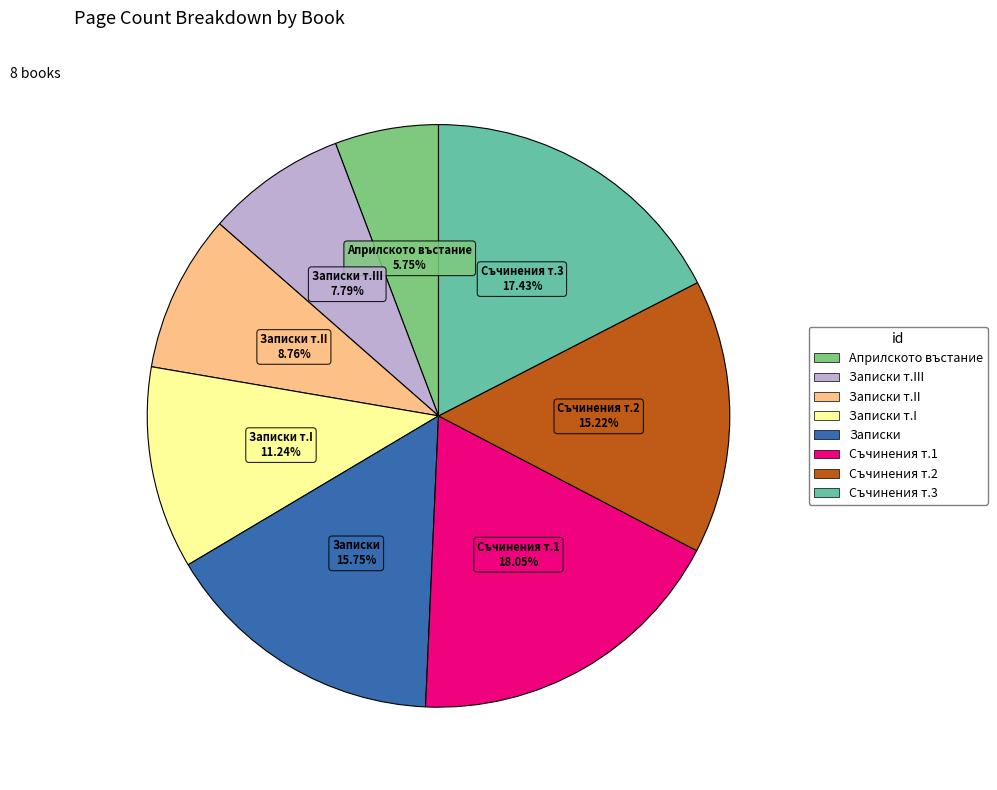

To the nearest percent, what is the difference between the largest and smallest slice percentages?

12%